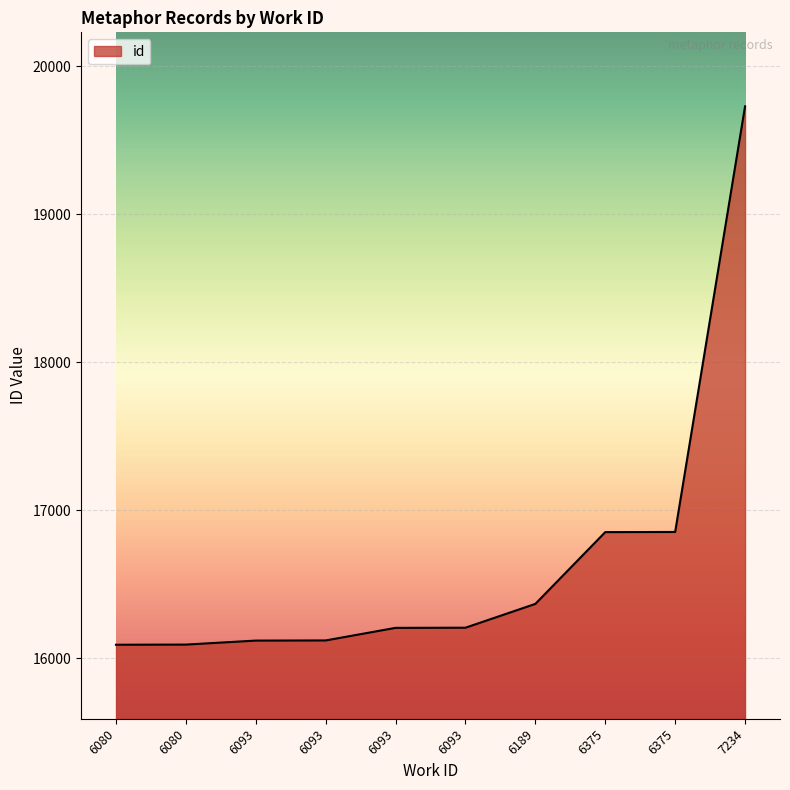

What is the sum of all values?

166634